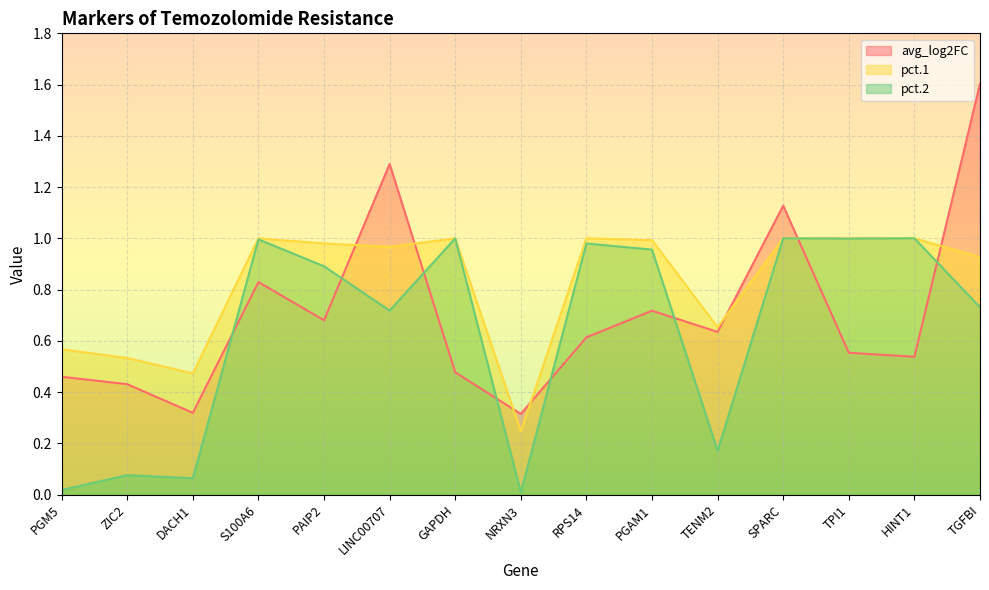

Rank the categories by avg_log2FC value from highest to lowest.

TGFBI, LINC00707, SPARC, S100A6, PGAM1, PAIP2, TENM2, RPS14, TPI1, HINT1, GAPDH, PGM5, ZIC2, DACH1, NRXN3